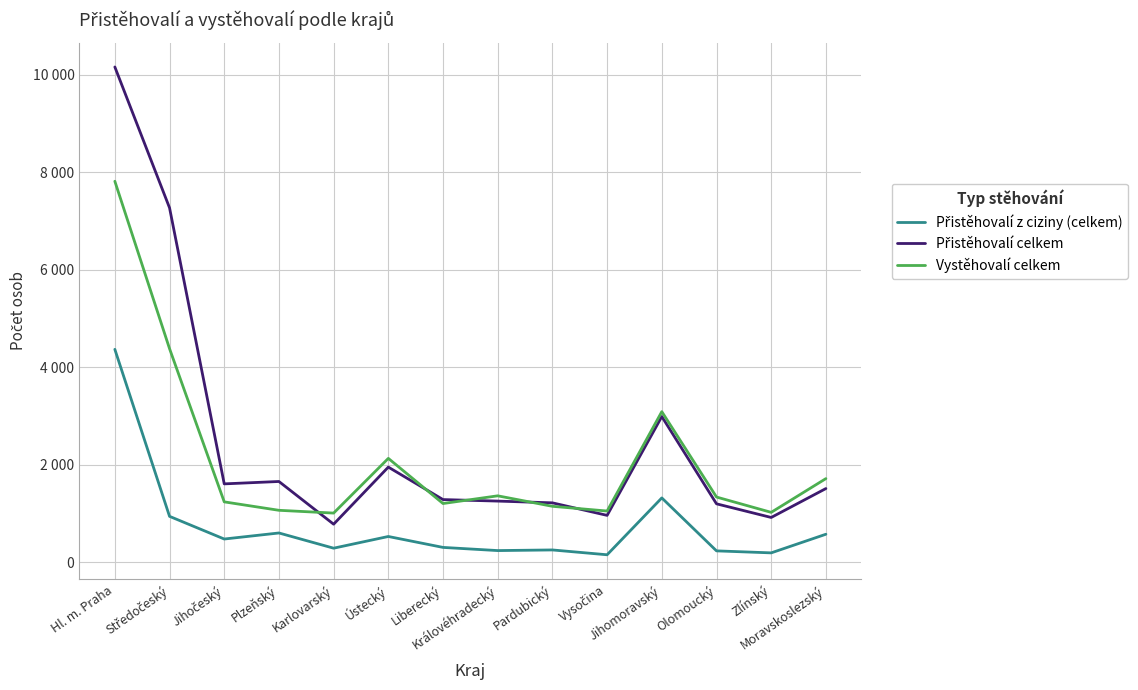

What is the difference between the highest and lowest values at Jihomoravský?

1769